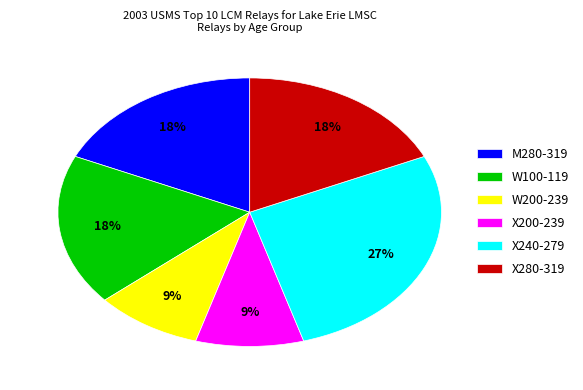

What is the ratio of the value at X240-279 to the value at X280-319?

1.5